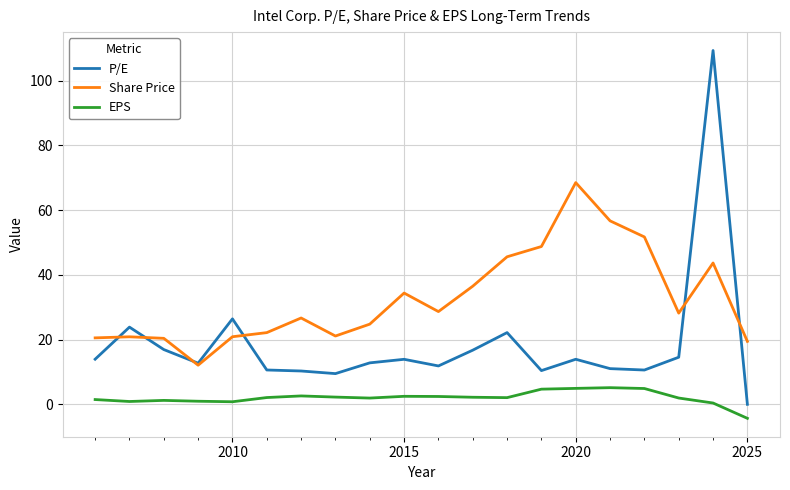

How many categories are shown in the chart?

20